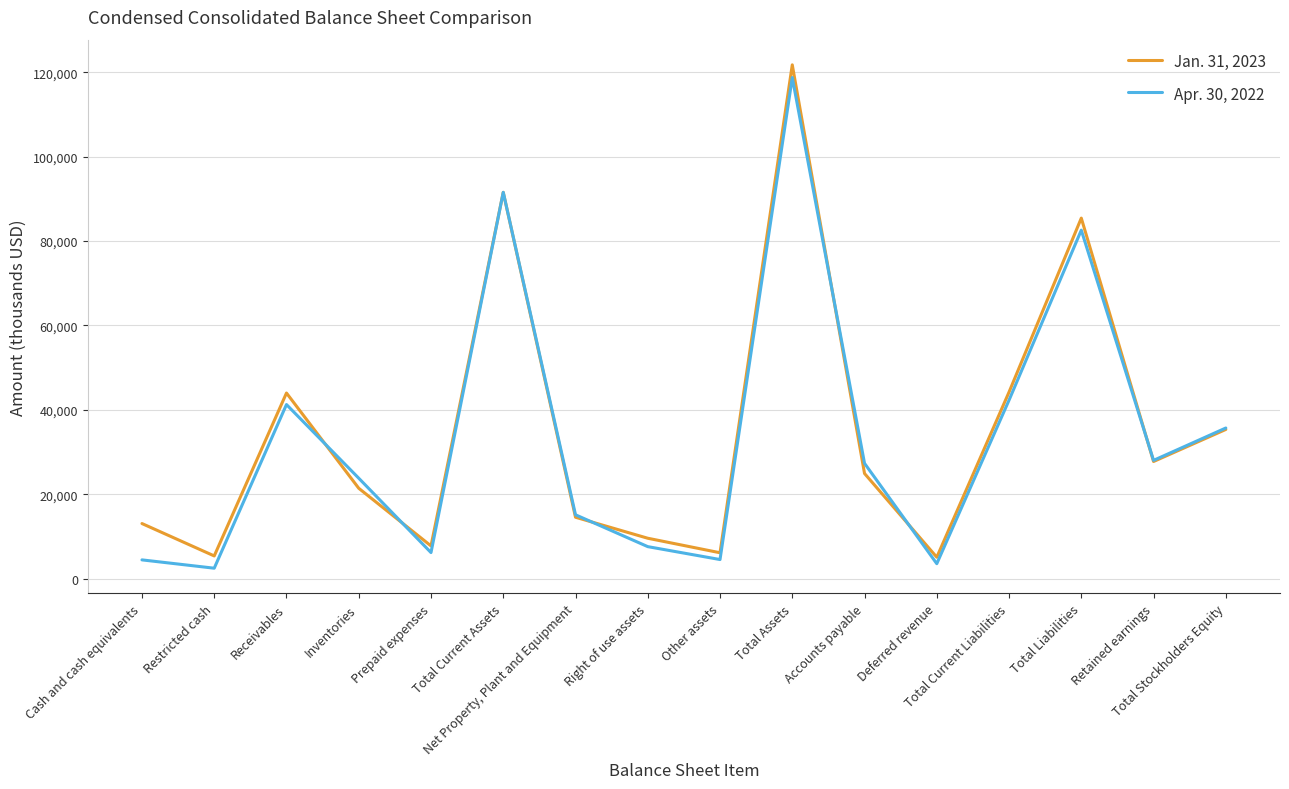

At which category does Apr. 30, 2022 reach its first local peak?

Receivables